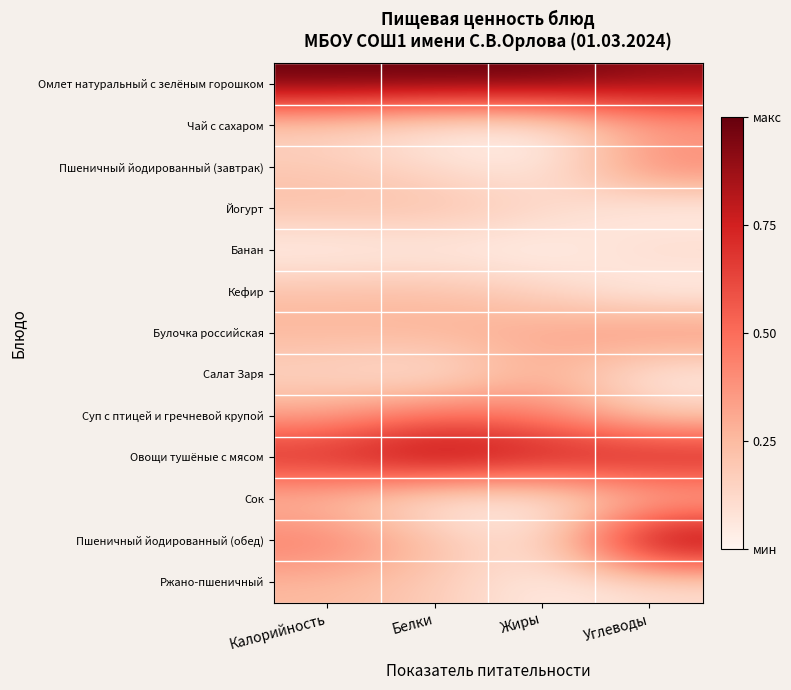

Which category has the lowest value across all series?

Жиры